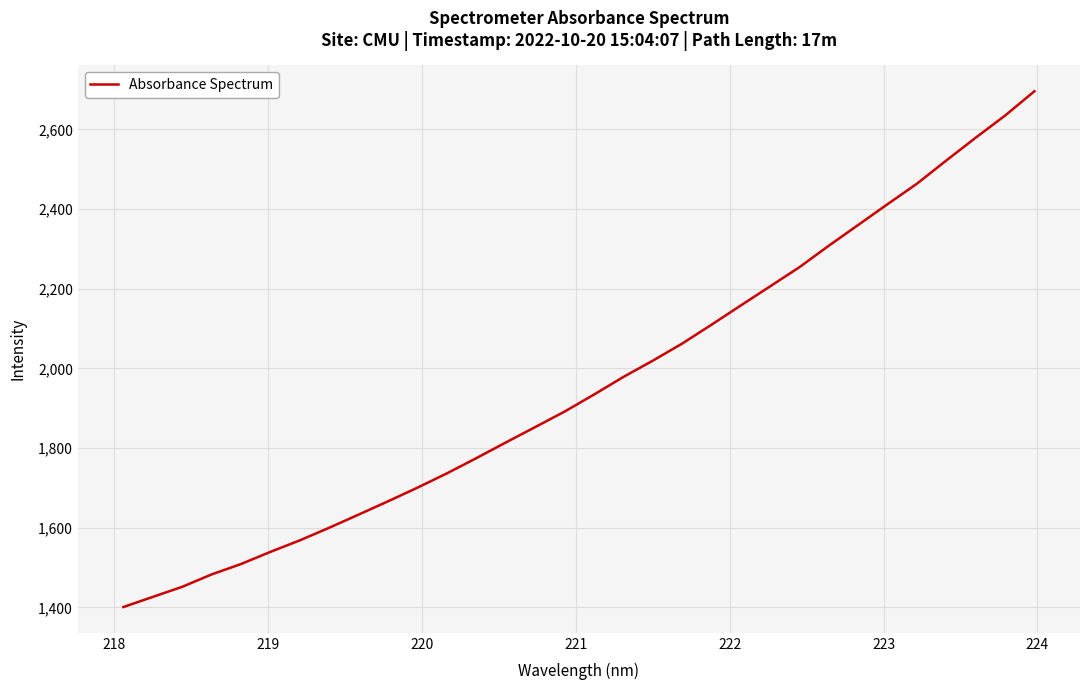

What is the smallest value displayed?

1400.8